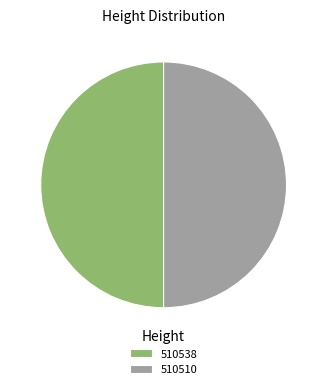

Do 510510 and 510538 together represent more than half of the pie?

Yes